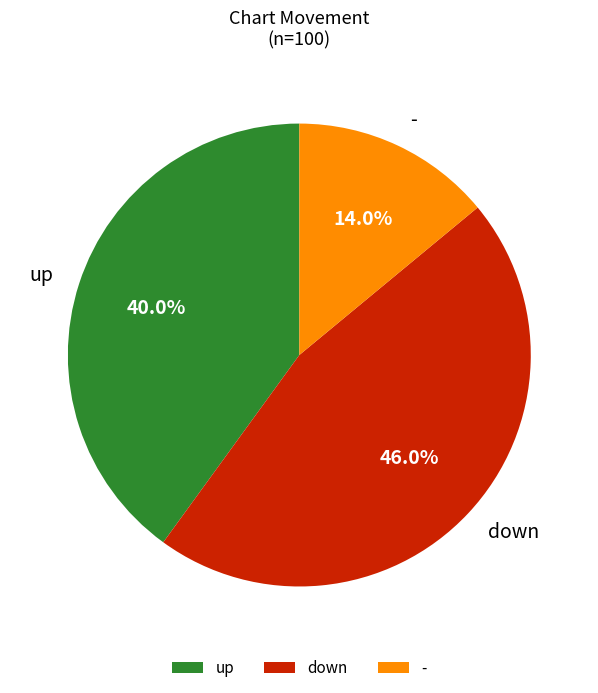

How many segments does this pie chart have?

3